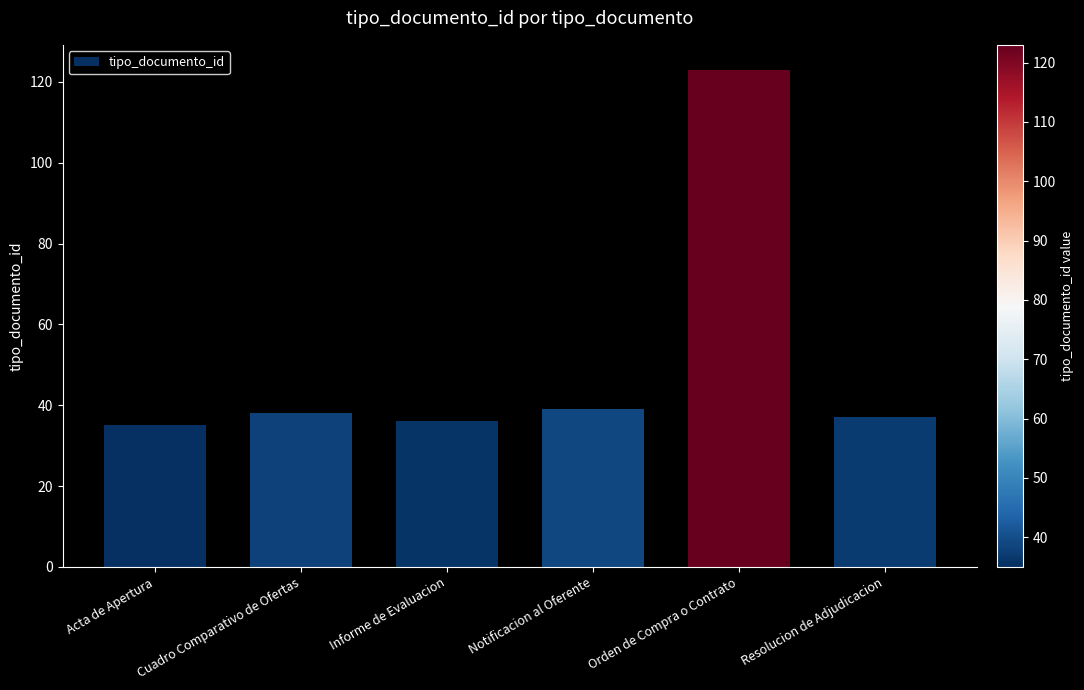

The value at Acta de Apertura is 57. True or false?

False